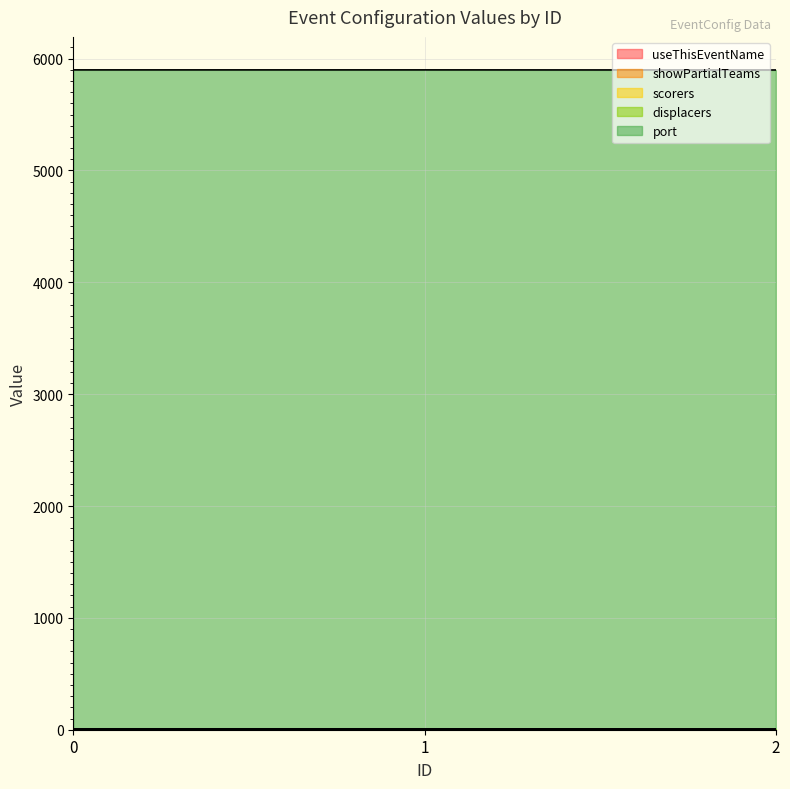

Which series has the largest range (max minus min)?

useThisEventName